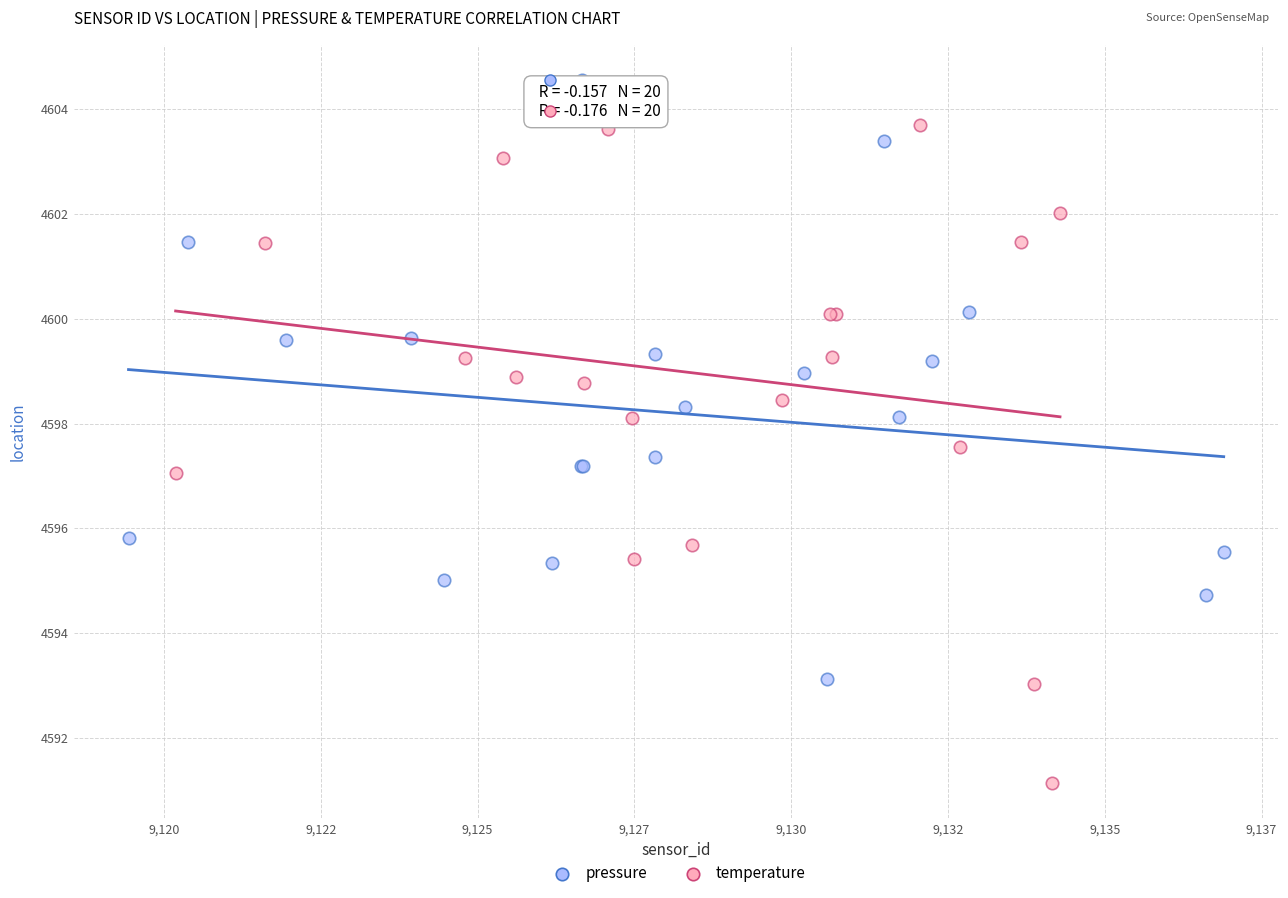

Which series contains the highest Y value?

pressure